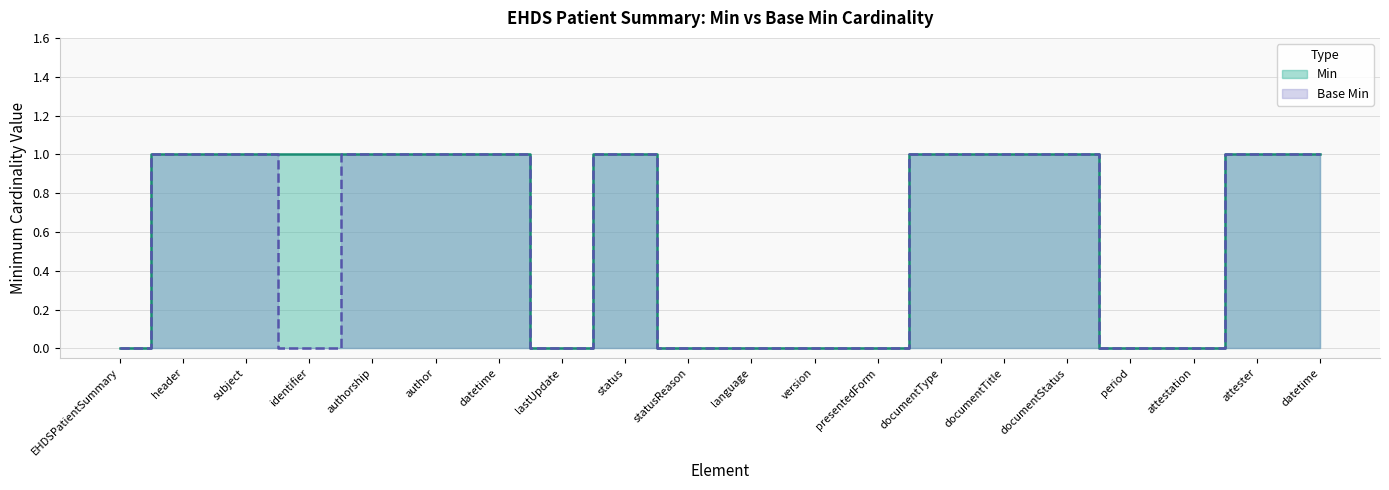

Which has a higher value, attestation or documentType?

documentType